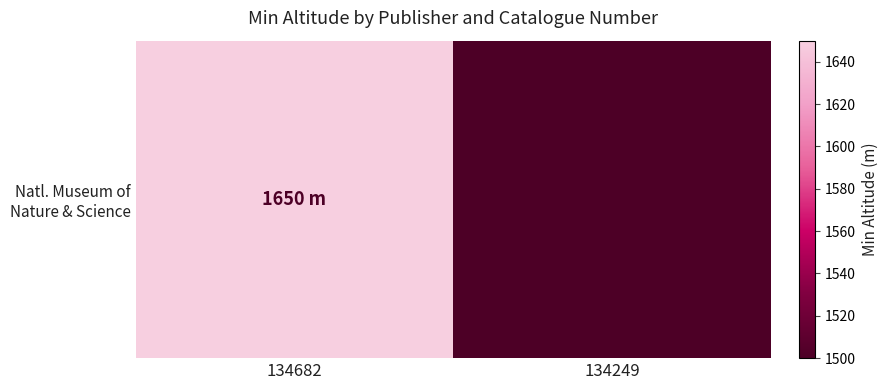

The value at 134249 is 1500. True or false?

True